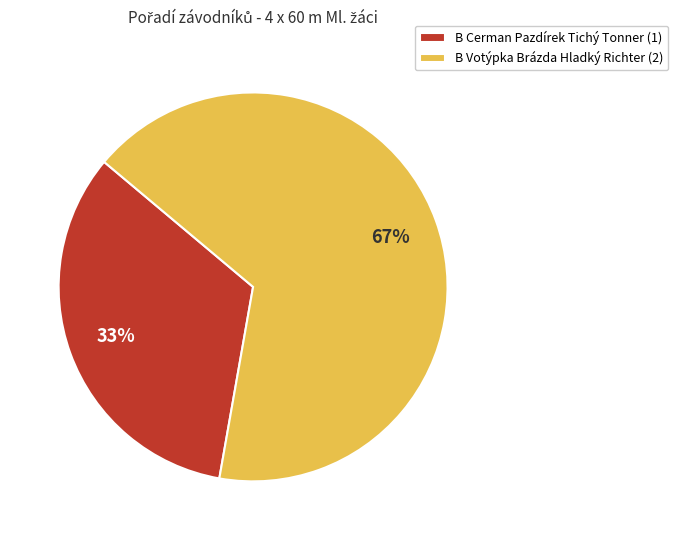

Rank the categories by value from highest to lowest.

B Votýpka Brázda Hladký Richter, B Cerman Pazdírek Tichý Tonner